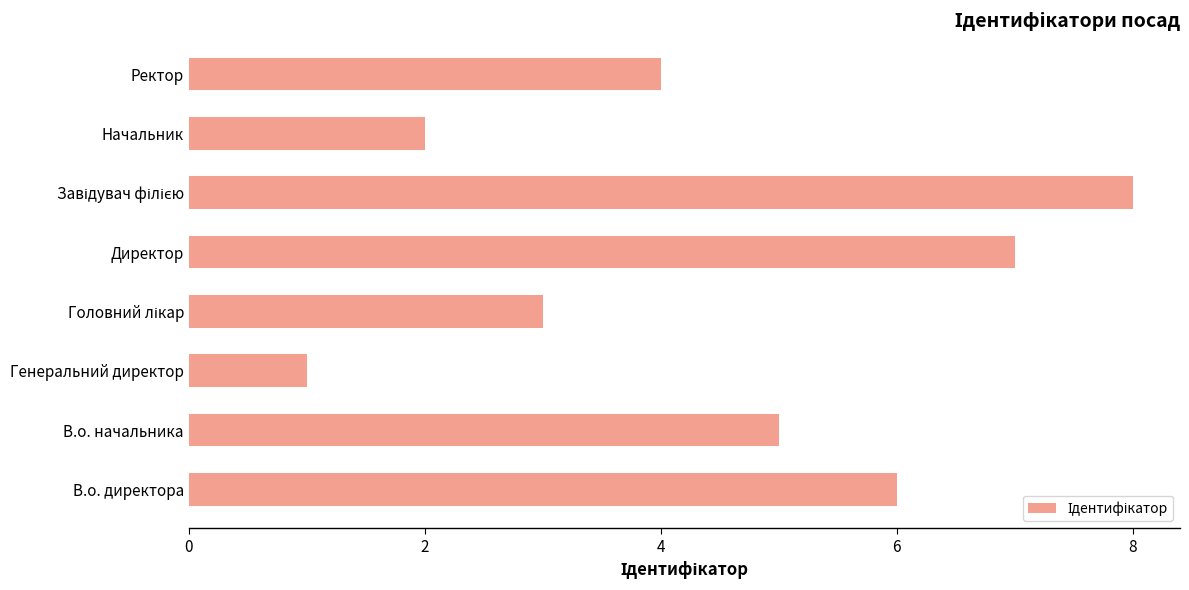

Between Ректор and Директор, which is larger?

Директор